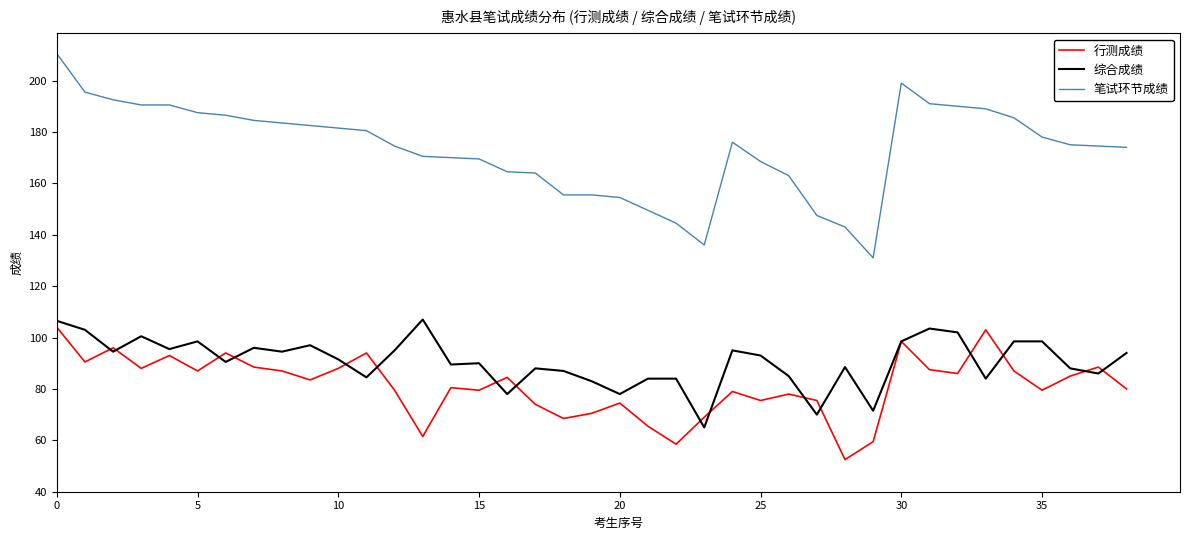

Which series has the largest range (max minus min)?

笔试环节成绩